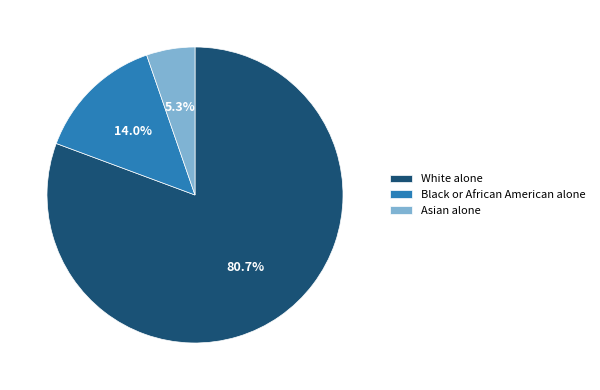

Which has a higher value, White alone or Asian alone?

White alone